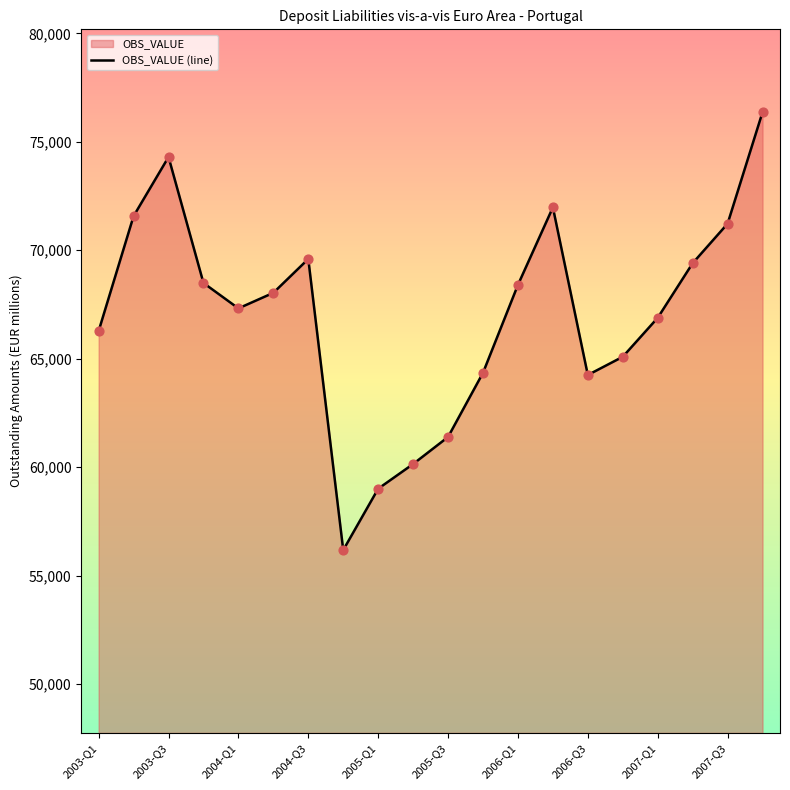

Which has a higher value, 11 or 13?

13